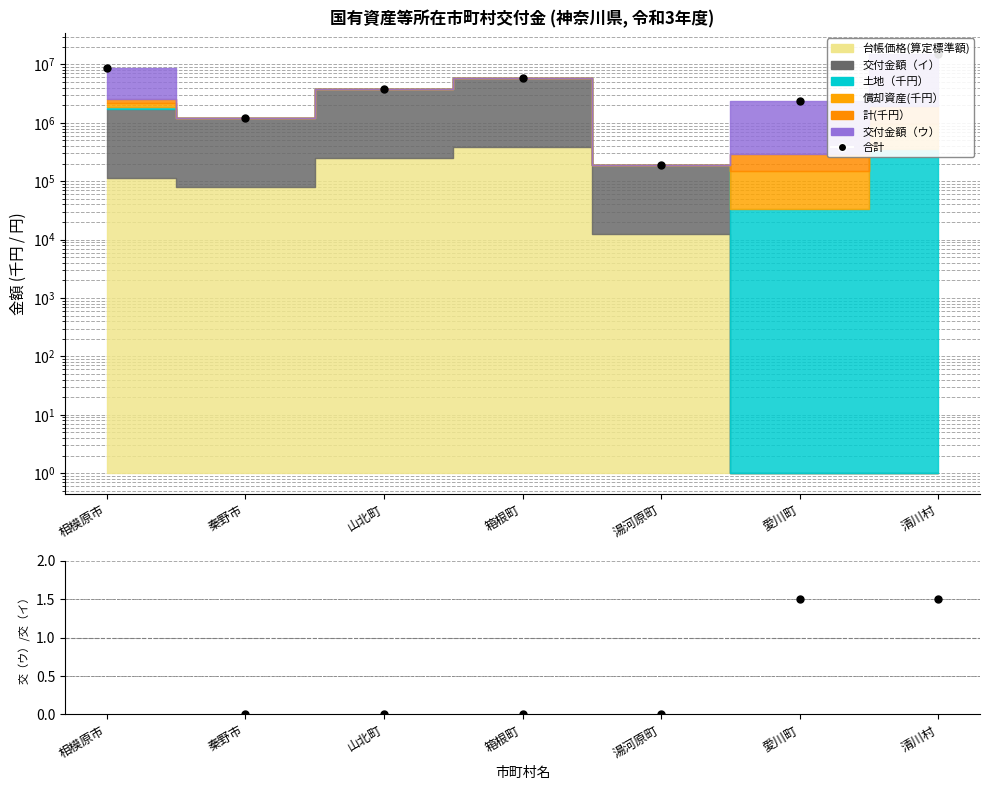

Reading left to right, transcribe all the data shown in this chart.

合計: 相模原市=8676707.0	秦野市=1205680.0	山北町=3759221.0	箱根町=5746502.0	湯河原町=188794.0	愛川町=2359889.0	清川村=15251323.0
交付金額（ウ）/（イ）: 相模原市=3.8	秦野市=0.0	山北町=0.0	箱根町=0.0	湯河原町=0.0	愛川町=1.5	清川村=1.5